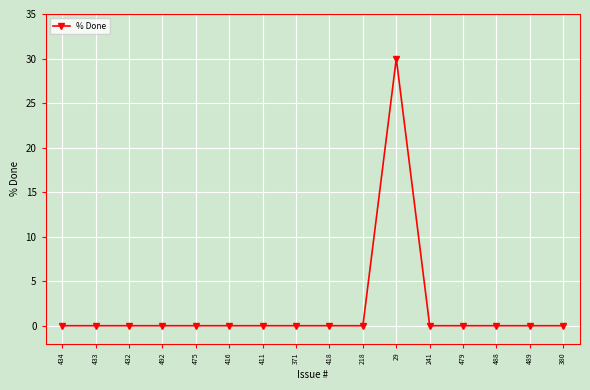

The chart shows a value of 0 at 371. True or false?

True